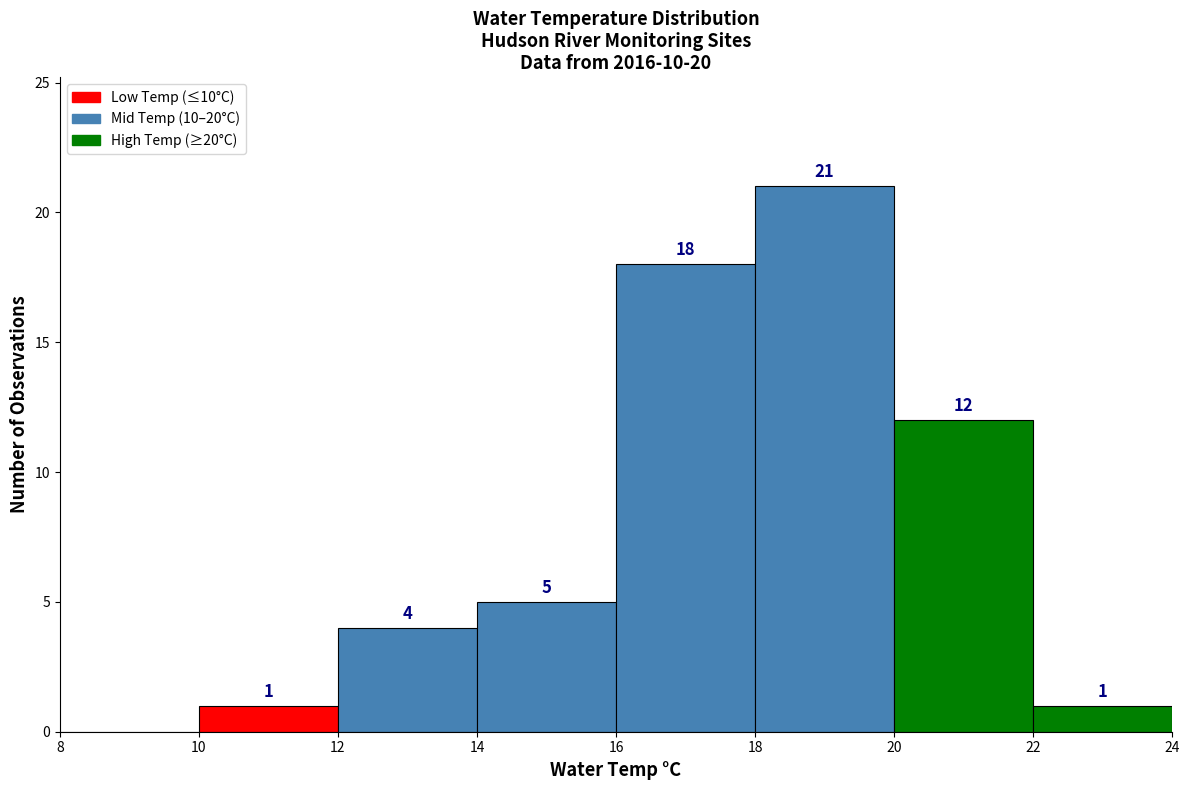

Which range on the x-axis has the tallest bar?

18 to 20